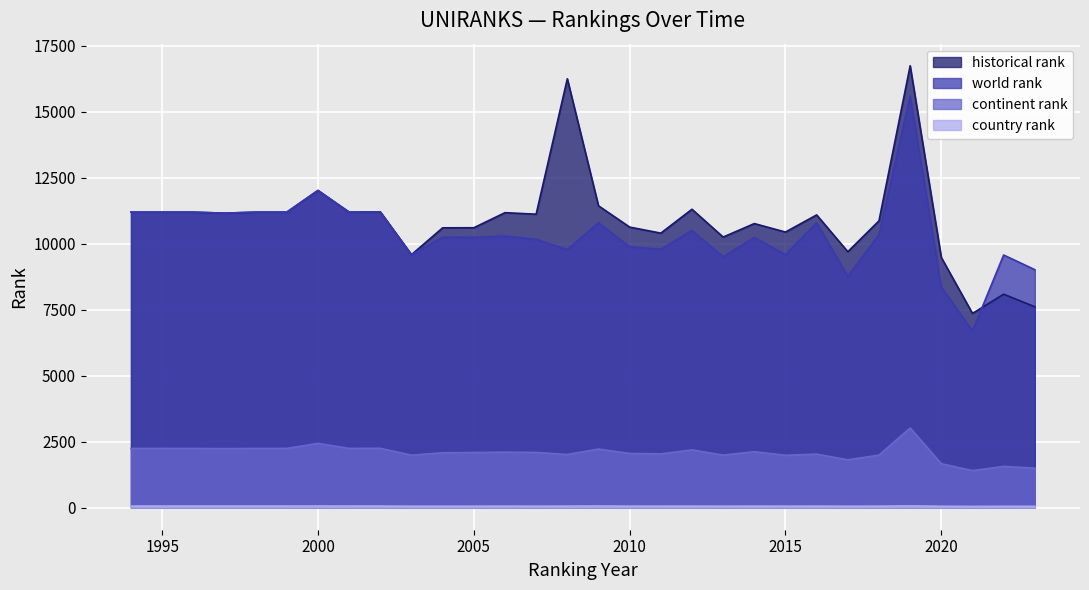

Where does the historical rank series first go above 11114?

1994